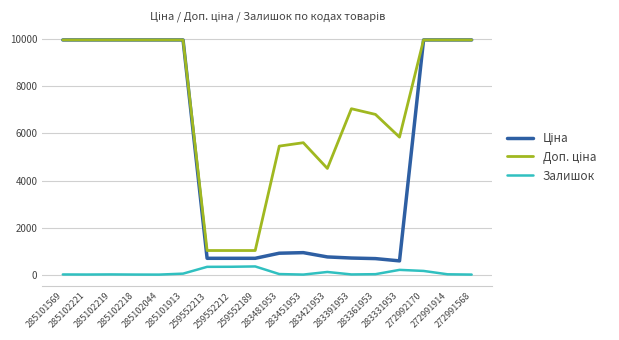

What is the label of the 15th point from the right?

285102218